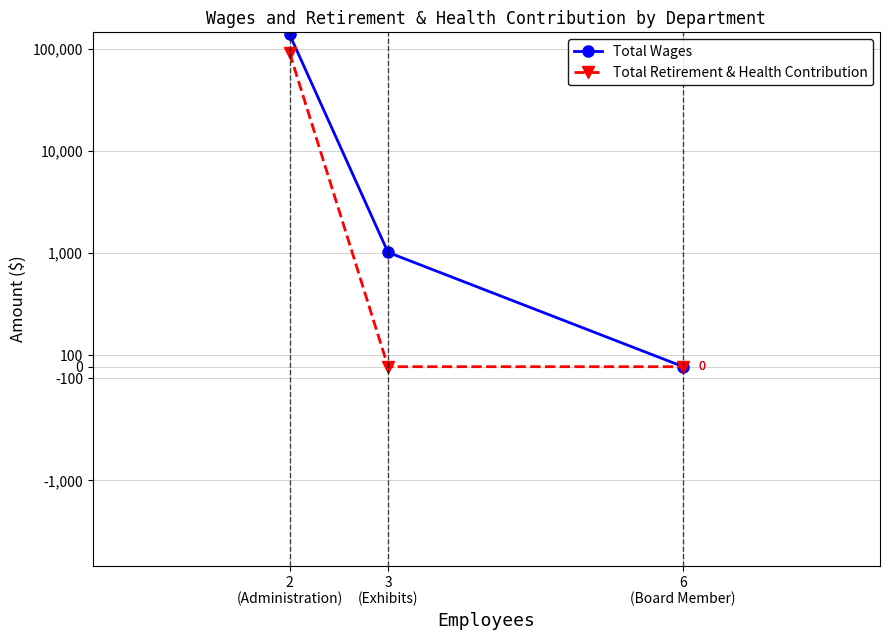

Which series has the largest total across all categories?

Total Wages